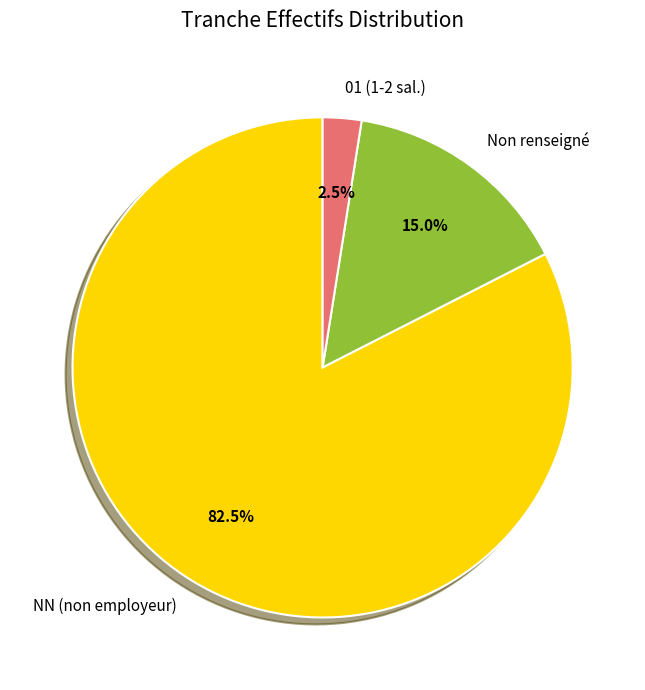

Between 01 (1-2 sal.) and NN (non employeur), which is larger?

NN (non employeur)